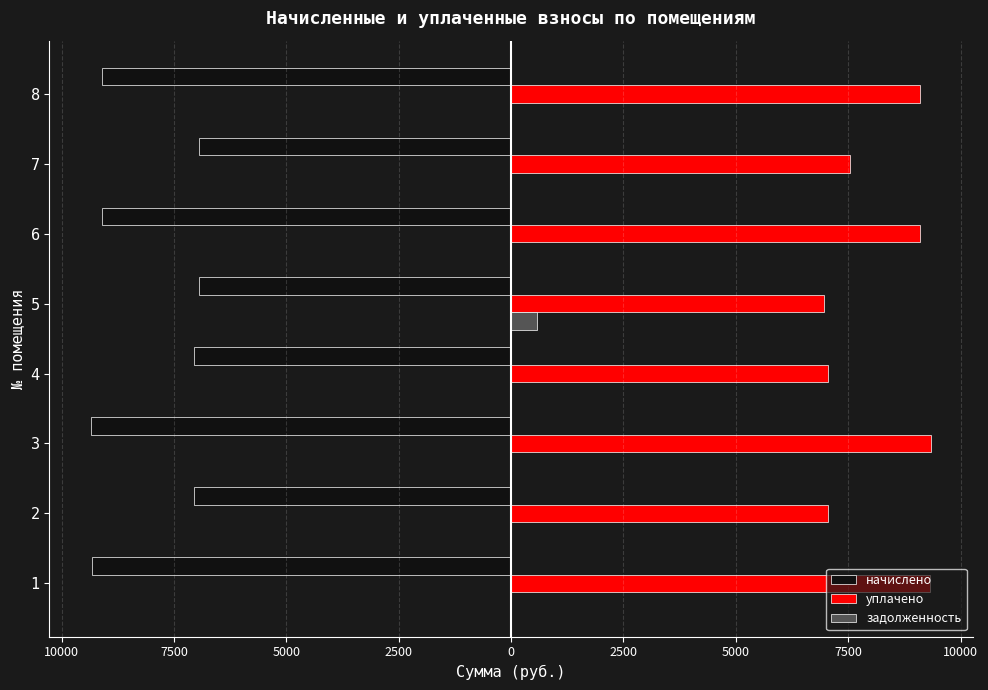

What are all the series names shown in the legend?

начислено, уплачено, задолженность